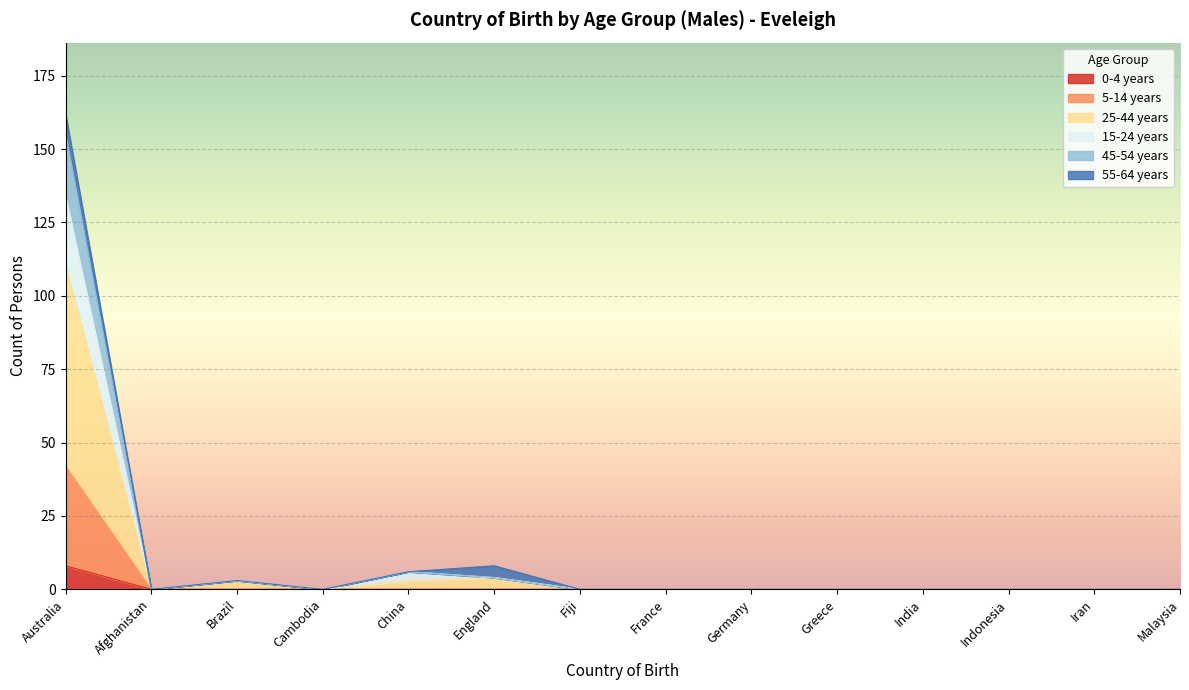

At which category is the sum across all series the highest?

Australia